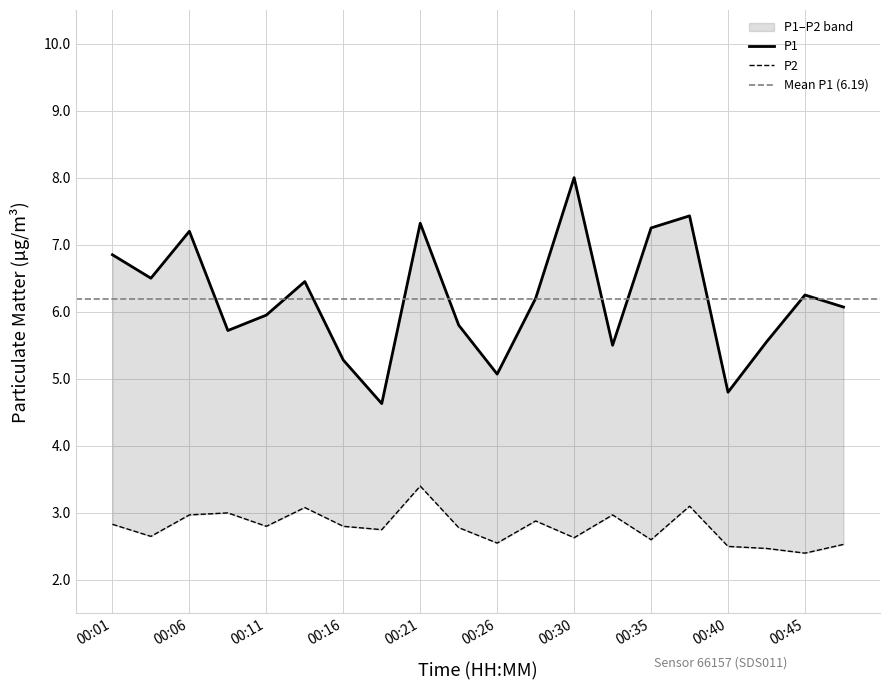

Reading left to right, transcribe all the data shown in this chart.

P1: 6.8	6.5	7.2	5.7	6.0	6.5	5.3	4.6	7.3	5.8	5.1	6.2	8.0	5.5	7.2	7.4	4.8	5.5	6.2	6.1
P2: 2.8	2.6	3.0	3.0	2.8	3.1	2.8	2.8	3.4	2.8	2.5	2.9	2.6	3.0	2.6	3.1	2.5	2.5	2.4	2.5